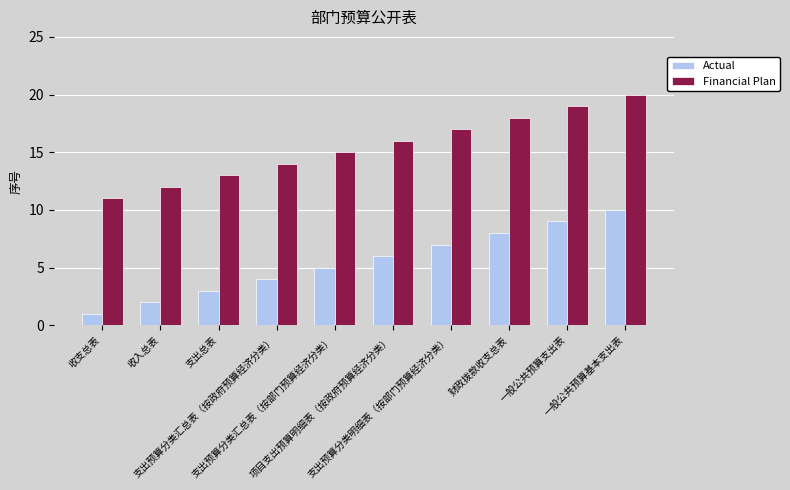

Rank the series by their average value, from highest to lowest.

Financial Plan, Actual